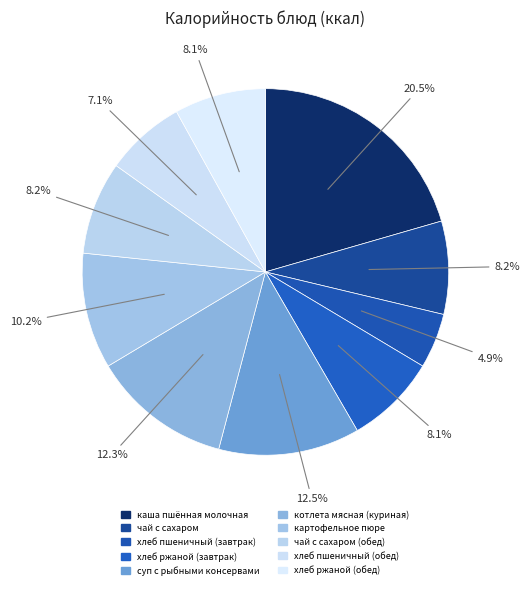

Is there any slice that represents more than half of the pie?

No